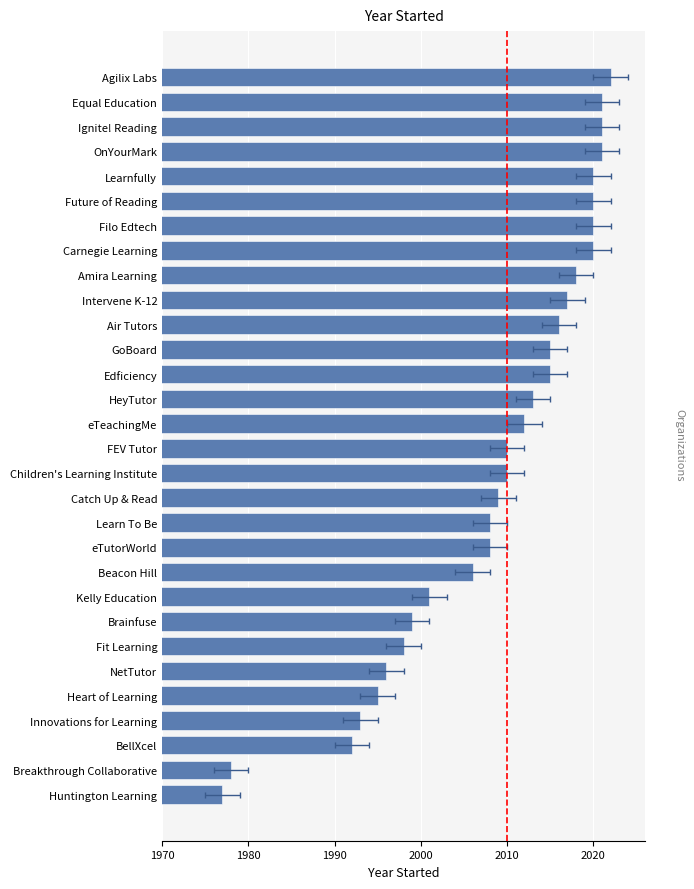

What is the difference between the maximum and minimum values?

45